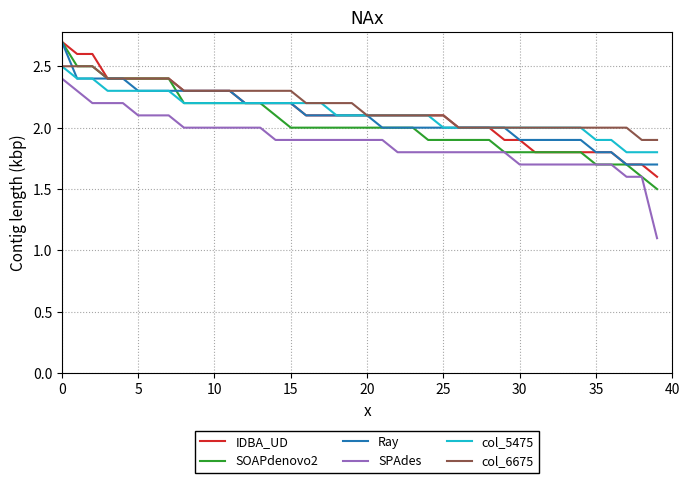

Reading left to right, extract all data points from this chart.

IDBA_UD: 2.7	2.6	2.6	2.4	2.4	2.4	2.4	2.4	2.3	2.3	2.3	2.3	2.2	2.2	2.2	2.2	2.1	2.1	2.1	2.1	2.1	2.1	2.1	2.1	2.1	2.1	2.0	2.0	2.0	1.9	1.9	1.8	1.8	1.8	1.8	1.8	1.8	1.7	1.7	1.6
SOAPdenovo2: 2.7	2.5	2.5	2.4	2.4	2.4	2.4	2.4	2.2	2.2	2.2	2.2	2.2	2.2	2.1	2.0	2.0	2.0	2.0	2.0	2.0	2.0	2.0	2.0	1.9	1.9	1.9	1.9	1.9	1.8	1.8	1.8	1.8	1.8	1.8	1.7	1.7	1.7	1.6	1.5
Ray: 2.7	2.4	2.4	2.4	2.4	2.3	2.3	2.3	2.3	2.3	2.3	2.3	2.2	2.2	2.2	2.2	2.1	2.1	2.1	2.1	2.1	2.0	2.0	2.0	2.0	2.0	2.0	2.0	2.0	2.0	1.9	1.9	1.9	1.9	1.9	1.8	1.8	1.7	1.7	1.7
SPAdes: 2.4	2.3	2.2	2.2	2.2	2.1	2.1	2.1	2.0	2.0	2.0	2.0	2.0	2.0	1.9	1.9	1.9	1.9	1.9	1.9	1.9	1.9	1.8	1.8	1.8	1.8	1.8	1.8	1.8	1.8	1.7	1.7	1.7	1.7	1.7	1.7	1.7	1.6	1.6	1.1
col_5475: 2.5	2.4	2.4	2.3	2.3	2.3	2.3	2.3	2.2	2.2	2.2	2.2	2.2	2.2	2.2	2.2	2.2	2.2	2.1	2.1	2.1	2.1	2.1	2.1	2.1	2.0	2.0	2.0	2.0	2.0	2.0	2.0	2.0	2.0	2.0	1.9	1.9	1.8	1.8	1.8
col_6675: 2.5	2.5	2.5	2.4	2.4	2.4	2.4	2.4	2.3	2.3	2.3	2.3	2.3	2.3	2.3	2.3	2.2	2.2	2.2	2.2	2.1	2.1	2.1	2.1	2.1	2.1	2.0	2.0	2.0	2.0	2.0	2.0	2.0	2.0	2.0	2.0	2.0	2.0	1.9	1.9